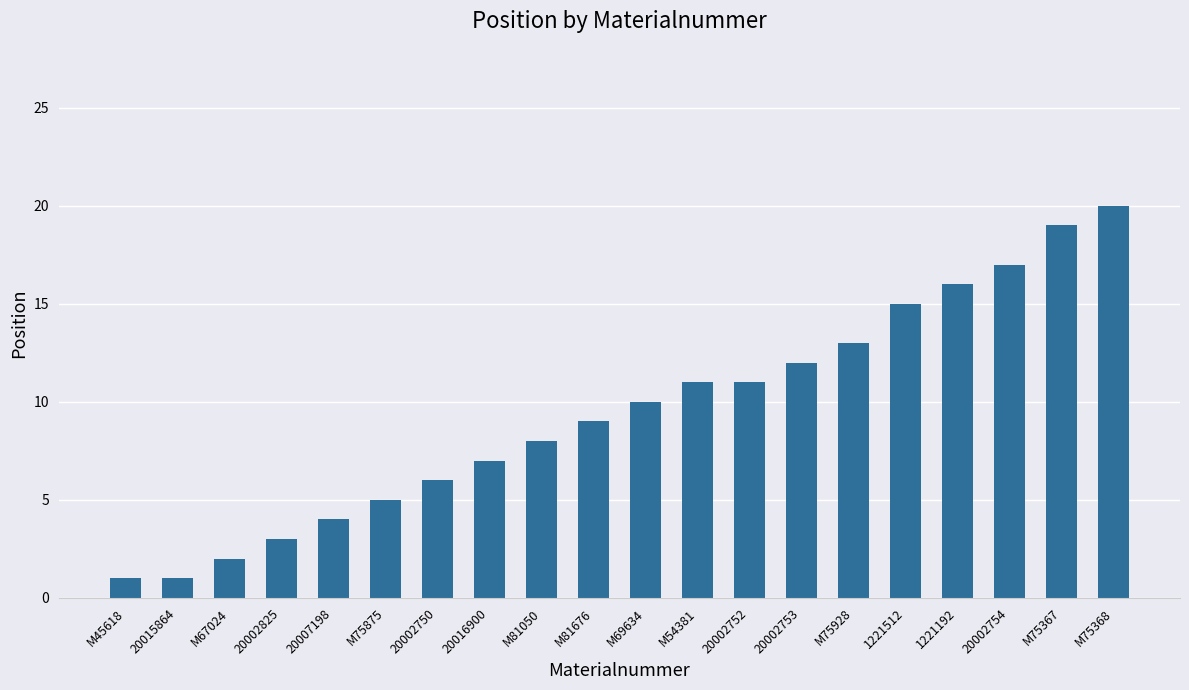

What is the smallest value displayed?

1